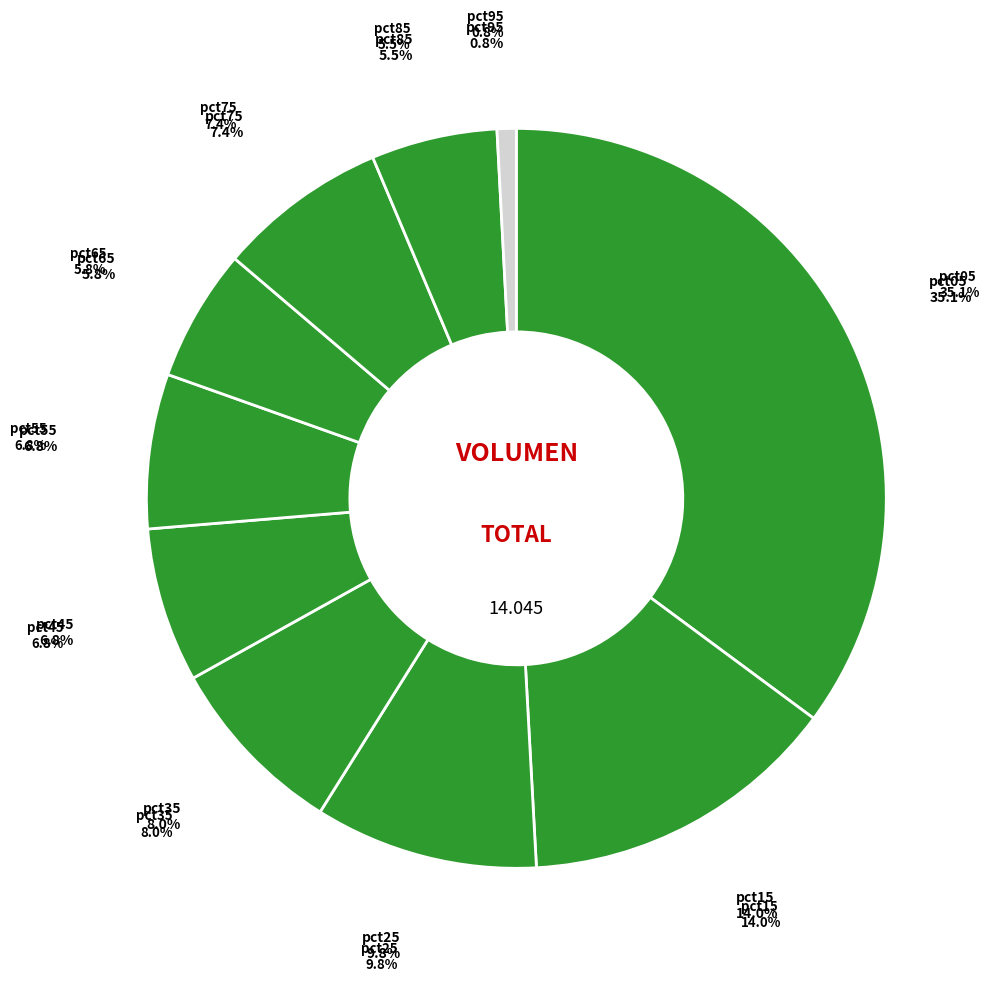

What portion of the pie excludes pct15?

86.0%